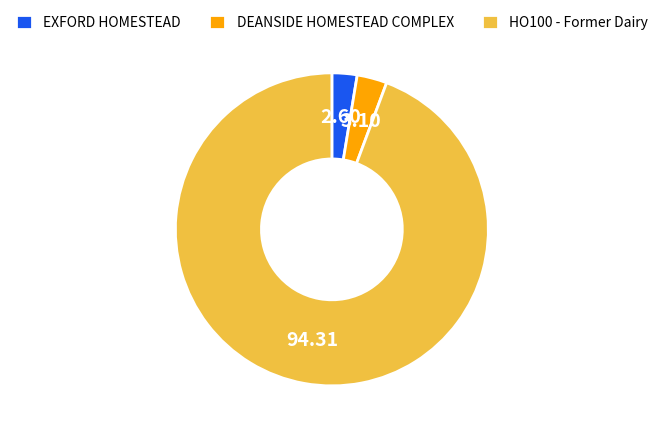

Between DEANSIDE HOMESTEAD COMPLEX and HO100 - Former Dairy, which is larger?

HO100 - Former Dairy